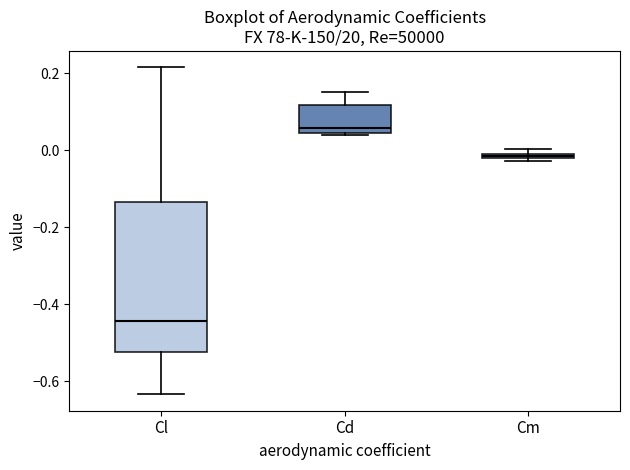

Where does the upper whisker of the box for Cd end on the y-axis? The values are not printed on the chart, so give them approximately, as read against the axis.

0.16